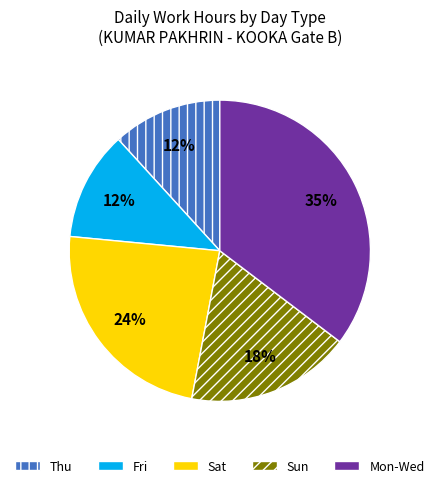

Is the sum of Fri and Sun greater than half?

No